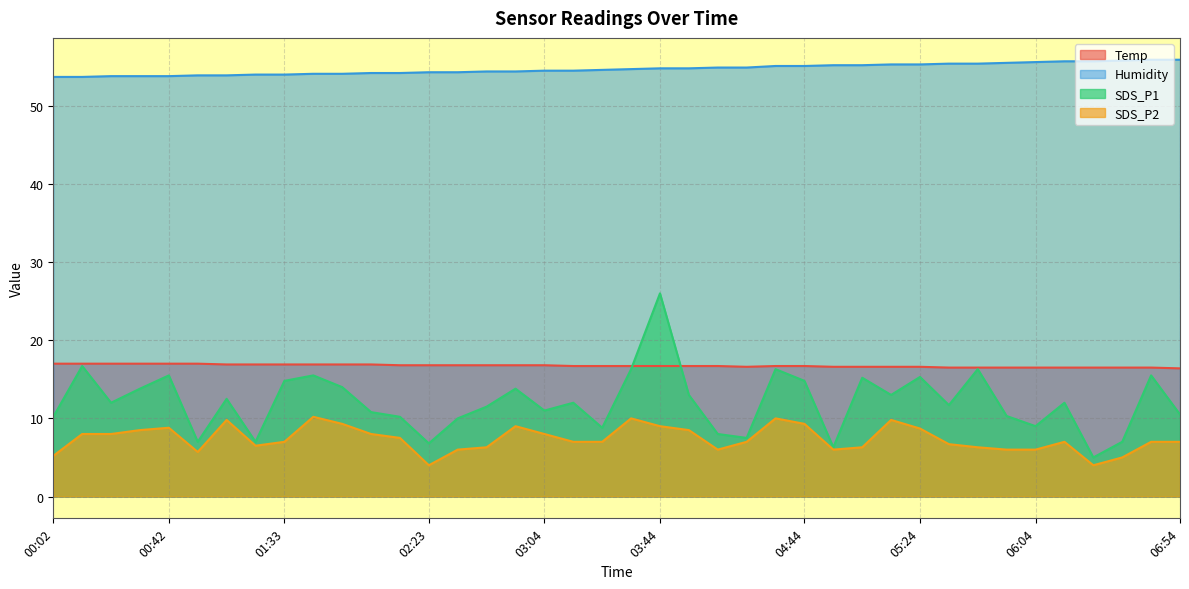

Does the chart display data point markers on the line(s)?

No